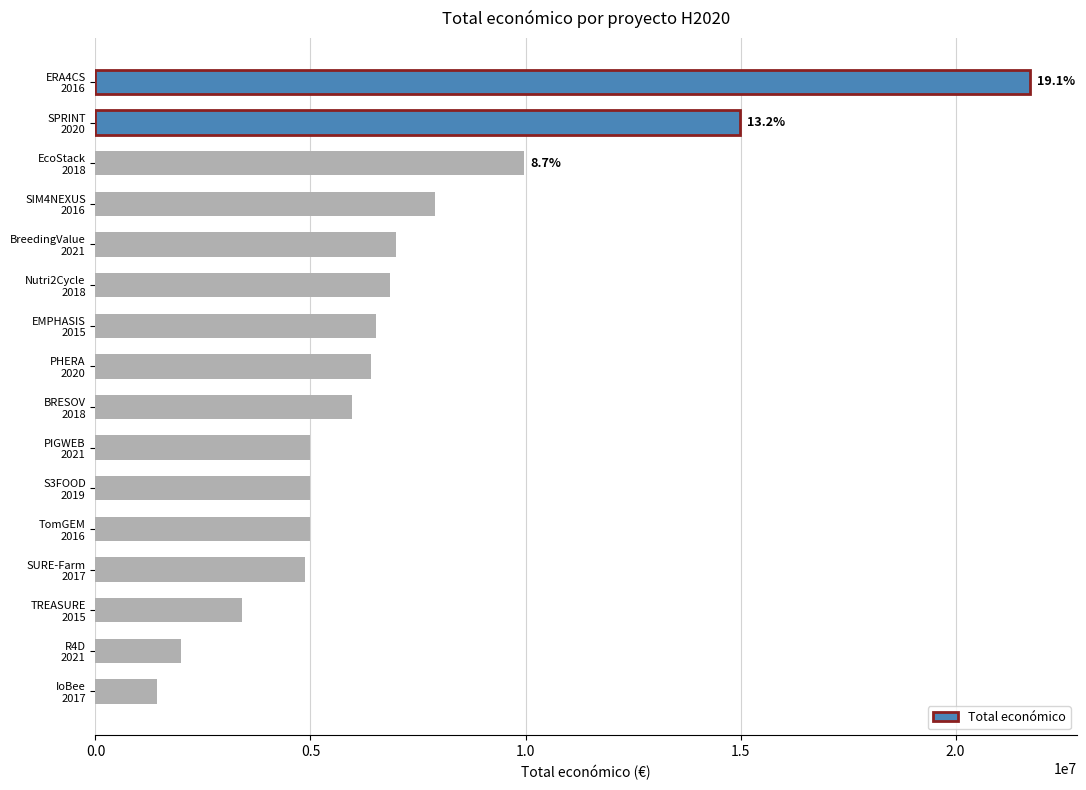

Where is the data nearest to the value 11584913?

EcoStack
2018